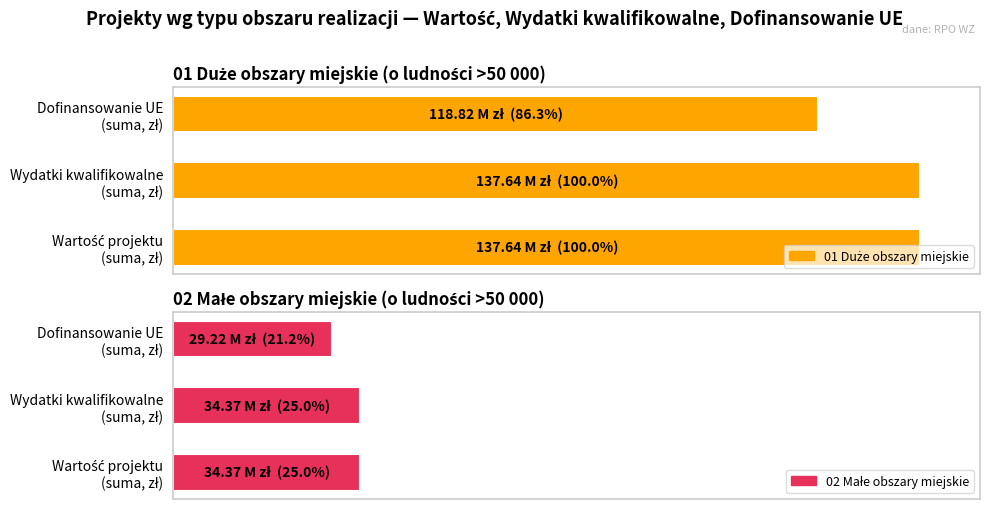

How many data points in 02 Małe obszary miejskie are above 34374636?

2